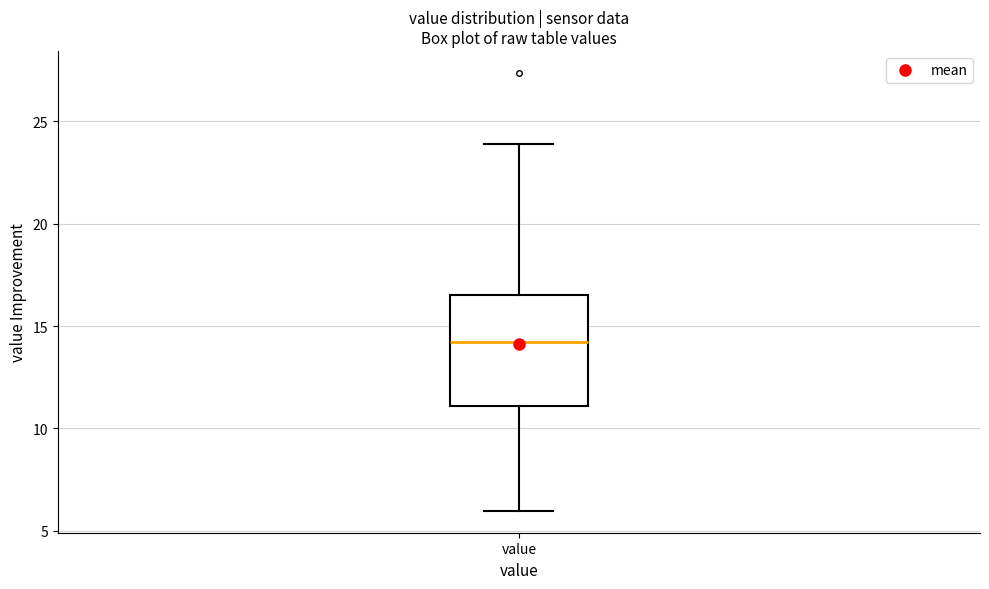

Read this box plot against the y-axis: the position of the median line, the range covered by the box, and the ends of both whiskers. The values are not printed on the chart, so give them approximately, as read against the axis.

median 14.0, box 11.0 to 16.5, whiskers 6.0 to 24.0